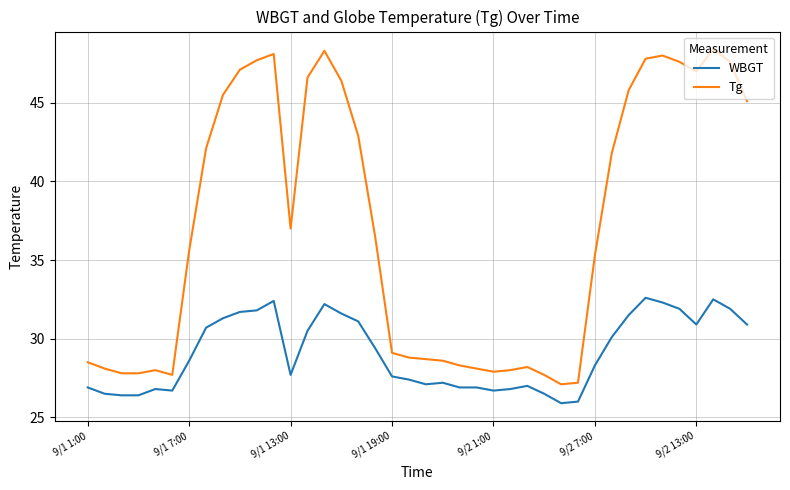

Reading left to right, what are all the values shown in this chart?

WBGT: 26.9	26.5	26.4	26.4	26.8	26.7	28.6	30.7	31.3	31.7	31.8	32.4	27.7	30.5	32.2	31.6	31.1	29.4	27.6	27.4	27.1	27.2	26.9	26.9	26.7	26.8	27.0	26.5	25.9	26.0	28.3	30.1	31.5	32.6	32.3	31.9	30.9	32.5	31.9	30.9
Tg: 28.5	28.1	27.8	27.8	28.0	27.7	35.6	42.1	45.5	47.1	47.7	48.1	37.0	46.6	48.3	46.4	42.9	36.5	29.1	28.8	28.7	28.6	28.3	28.1	27.9	28.0	28.2	27.7	27.1	27.2	35.3	41.8	45.8	47.8	48.0	47.6	47.0	48.4	47.6	45.1